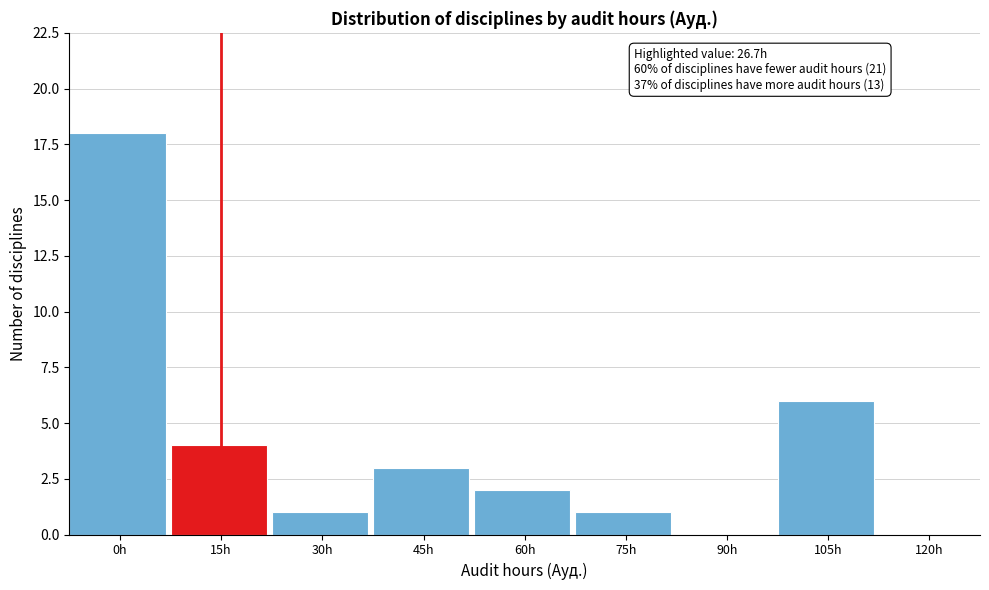

Reading left to right, transcribe all the data shown in this chart.

0h=18	15h=4	30h=1	45h=3	60h=2	75h=1	90h=0	105h=6	120h=0